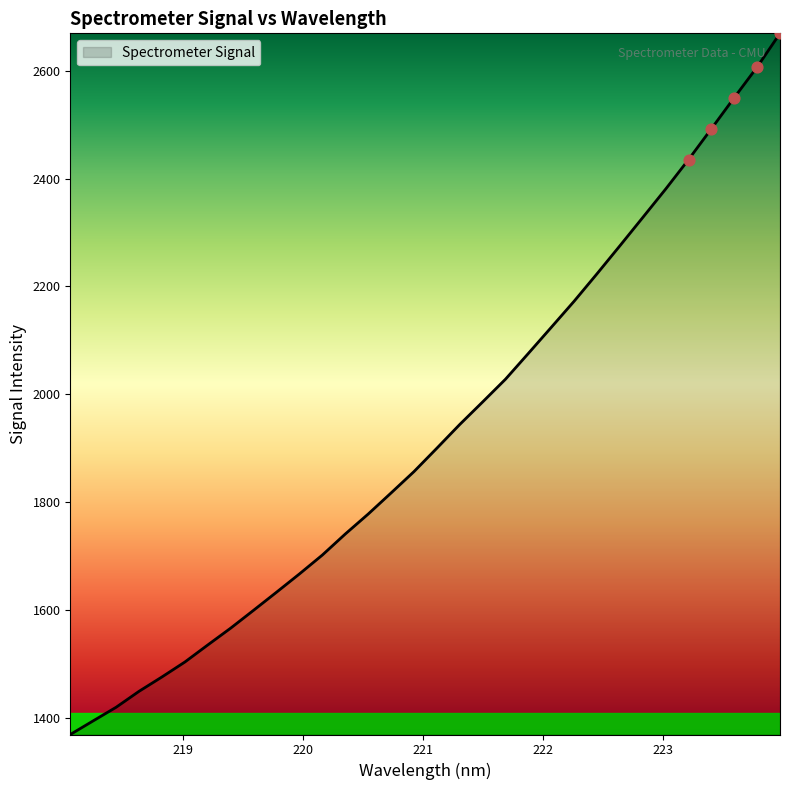

What is the minimum value shown in the chart?

1369.4